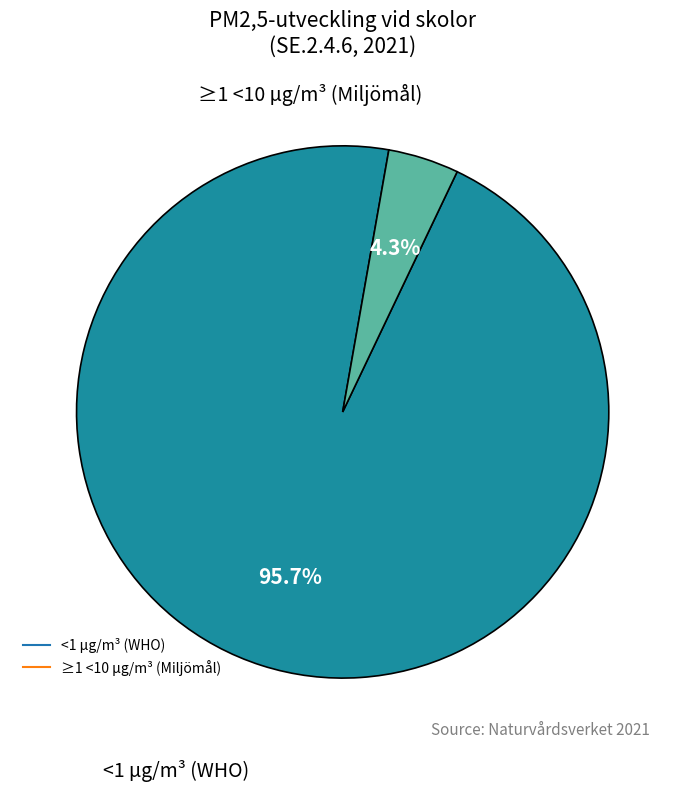

To the nearest percent, what is the combined percentage of <1 µg/m³ (WHO) and ≥1 <10 µg/m³ (Miljömål)?

100%